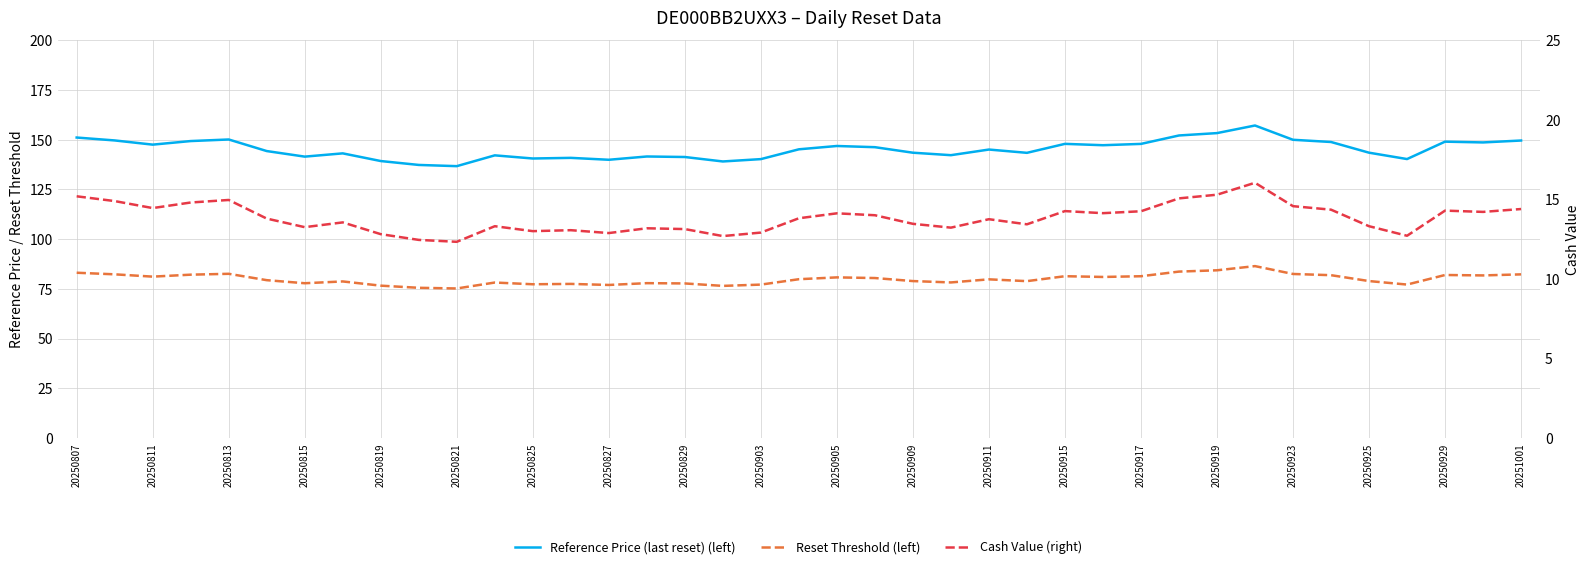

True or false: Cash Value (right) and Reference Price (last reset) (left) intersect in this chart.

False